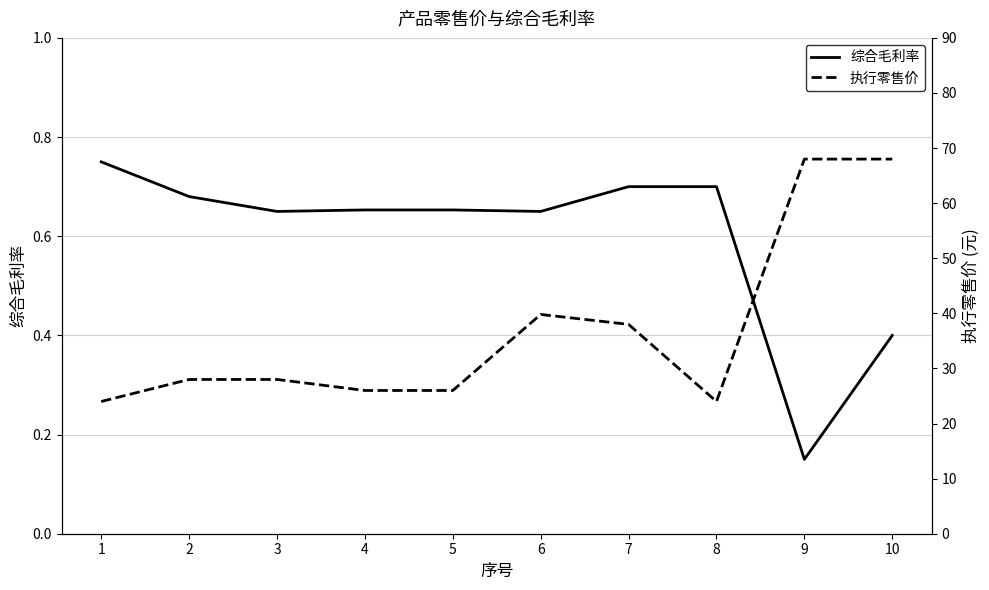

The value of 综合毛利率 at 6 is 0.3. True or false?

False